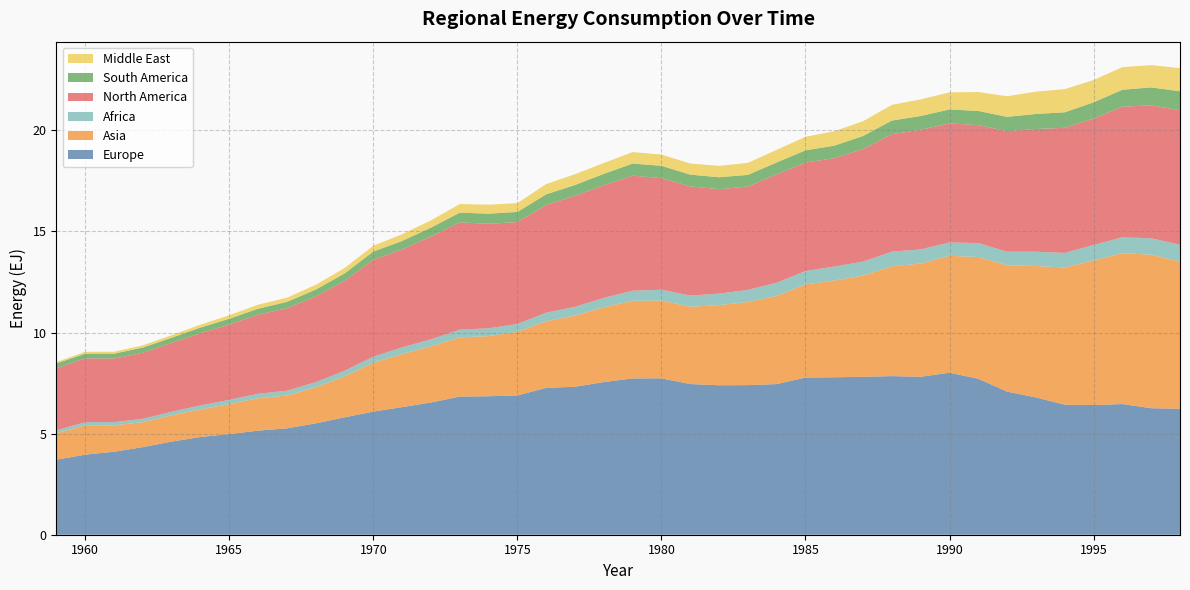

Reading right to left, extract all data points from this chart.

Europe: 1998=6.2	1997=6.3	1996=6.5	1995=6.4	1994=6.4	1993=6.8	1992=7.1	1991=7.7	1990=8.0	1989=7.8	1988=7.8	1987=7.8	1986=7.8	1985=7.8	1984=7.5	1983=7.4	1982=7.4	1981=7.5	1980=7.7	1979=7.7	1978=7.6	1977=7.3	1976=7.3	1975=6.9	1974=6.9	1973=6.8	1972=6.5	1971=6.3	1970=6.1	1969=5.8	1968=5.5	1967=5.3	1966=5.1	1965=5.0	1964=4.8	1963=4.6	1962=4.3	1961=4.1	1960=4.0	1959=3.7
Asia: 1998=7.3	1997=7.6	1996=7.5	1995=7.2	1994=6.8	1993=6.5	1992=6.3	1991=6.0	1990=5.8	1989=5.6	1988=5.4	1987=5.0	1986=4.8	1985=4.6	1984=4.4	1983=4.1	1982=4.0	1981=3.8	1980=3.8	1979=3.8	1978=3.7	1977=3.5	1976=3.3	1975=3.1	1974=3.0	1973=2.9	1972=2.8	1971=2.6	1970=2.4	1969=2.0	1968=1.8	1967=1.6	1966=1.6	1965=1.5	1964=1.4	1963=1.3	1962=1.2	1961=1.3	1960=1.5	1959=1.3
Africa: 1998=0.8	1997=0.8	1996=0.8	1995=0.8	1994=0.7	1993=0.7	1992=0.7	1991=0.7	1990=0.7	1989=0.7	1988=0.7	1987=0.7	1986=0.7	1985=0.7	1984=0.7	1983=0.6	1982=0.6	1981=0.5	1980=0.5	1979=0.5	1978=0.5	1977=0.4	1976=0.4	1975=0.4	1974=0.4	1973=0.4	1972=0.4	1971=0.3	1970=0.3	1969=0.3	1968=0.3	1967=0.2	1966=0.2	1965=0.2	1964=0.2	1963=0.2	1962=0.2	1961=0.2	1960=0.2	1959=0.1
North America: 1998=6.6	1997=6.6	1996=6.5	1995=6.2	1994=6.2	1993=6.1	1992=6.0	1991=5.8	1990=5.9	1989=5.9	1988=5.8	1987=5.6	1986=5.4	1985=5.4	1984=5.4	1983=5.1	1982=5.2	1981=5.4	1980=5.5	1979=5.7	1978=5.6	1977=5.5	1976=5.3	1975=5.0	1974=5.2	1973=5.3	1972=5.1	1971=4.8	1970=4.8	1969=4.4	1968=4.2	1967=4.1	1966=3.9	1965=3.7	1964=3.6	1963=3.4	1962=3.3	1961=3.1	1960=3.2	1959=3.1
South America: 1998=0.9	1997=0.9	1996=0.8	1995=0.8	1994=0.8	1993=0.7	1992=0.7	1991=0.7	1990=0.7	1989=0.7	1988=0.7	1987=0.7	1986=0.6	1985=0.6	1984=0.6	1983=0.6	1982=0.6	1981=0.6	1980=0.6	1979=0.6	1978=0.6	1977=0.5	1976=0.5	1975=0.5	1974=0.5	1973=0.5	1972=0.4	1971=0.4	1970=0.4	1969=0.4	1968=0.3	1967=0.3	1966=0.3	1965=0.3	1964=0.3	1963=0.3	1962=0.3	1961=0.2	1960=0.2	1959=0.2
Middle East: 1998=1.1	1997=1.1	1996=1.1	1995=1.1	1994=1.1	1993=1.1	1992=1.0	1991=0.9	1990=0.8	1989=0.8	1988=0.8	1987=0.7	1986=0.7	1985=0.7	1984=0.6	1983=0.6	1982=0.6	1981=0.6	1980=0.6	1979=0.6	1978=0.5	1977=0.5	1976=0.5	1975=0.4	1974=0.4	1973=0.4	1972=0.4	1971=0.3	1970=0.3	1969=0.3	1968=0.2	1967=0.2	1966=0.2	1965=0.2	1964=0.1	1963=0.1	1962=0.1	1961=0.1	1960=0.1	1959=0.1